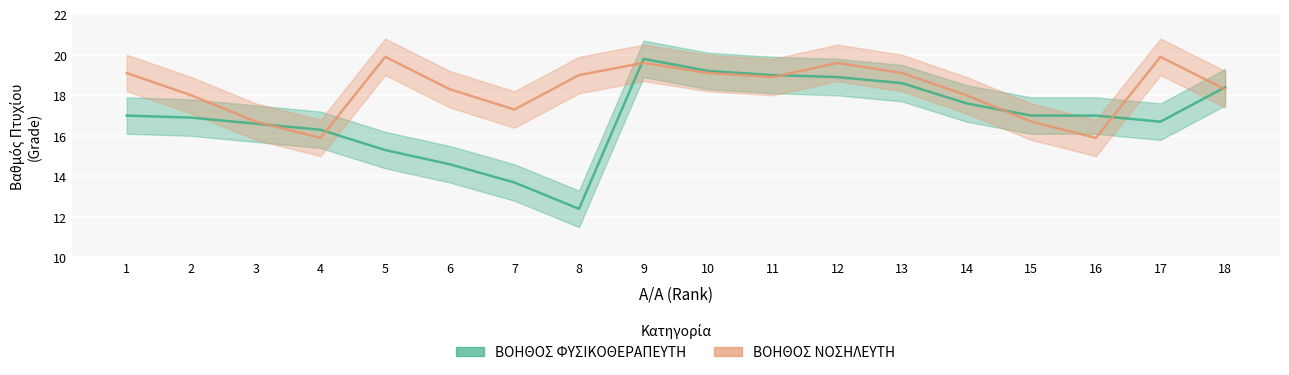

What is the total value across all series at 8?

31.4